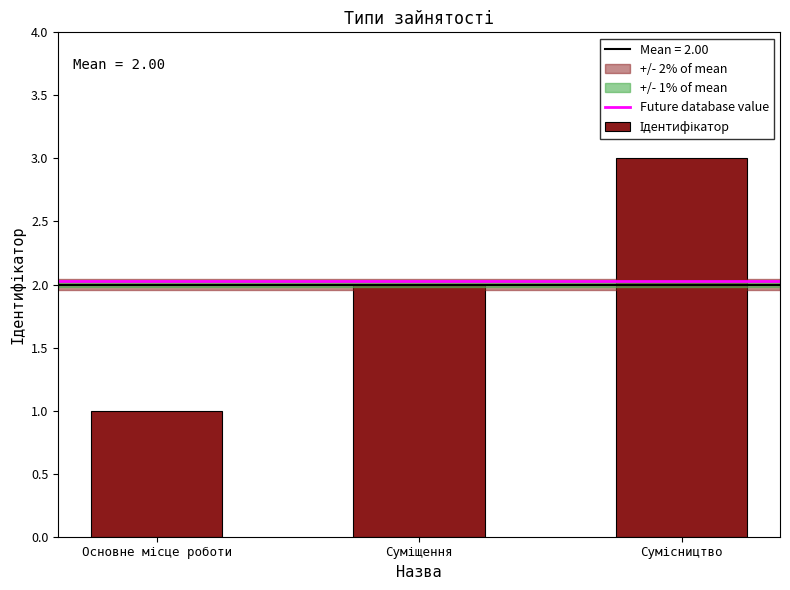

How many distinct data groups are displayed?

1